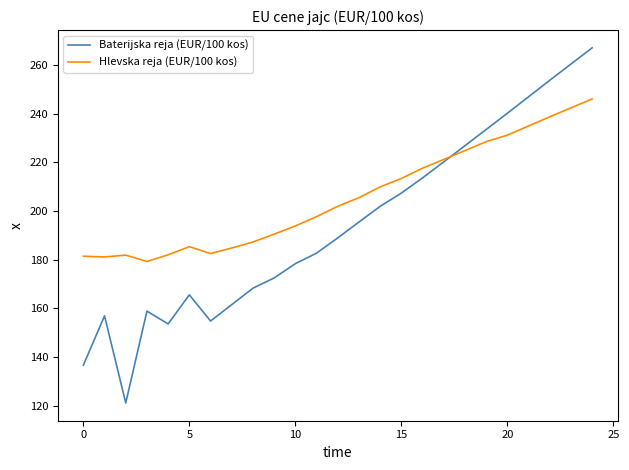

What is the greatest value displayed?

267.0